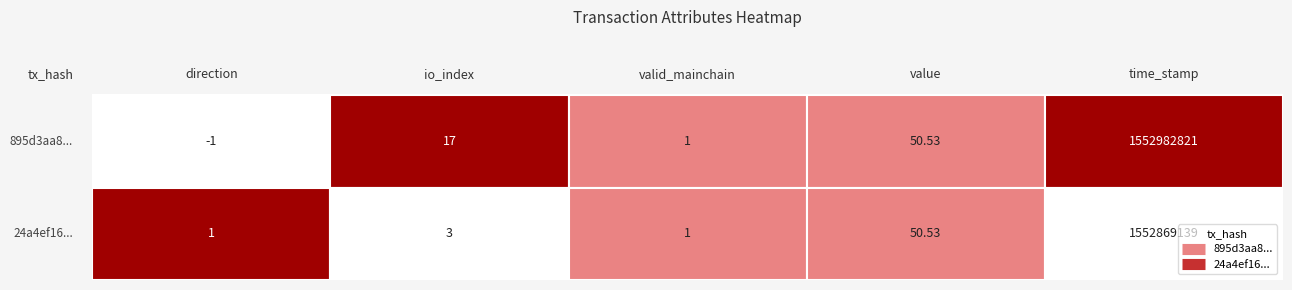

What is the approximate value of 895d3aa8... at direction?

-1